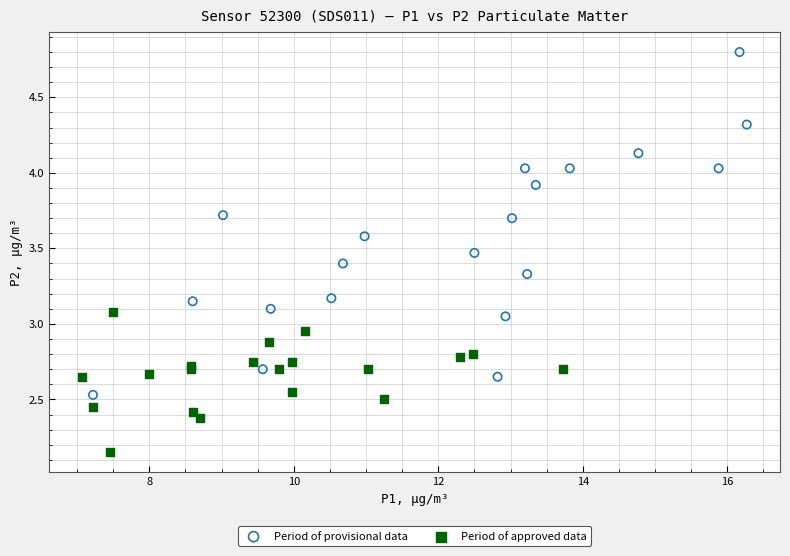

Which series contains the highest Y value?

Period of provisional data